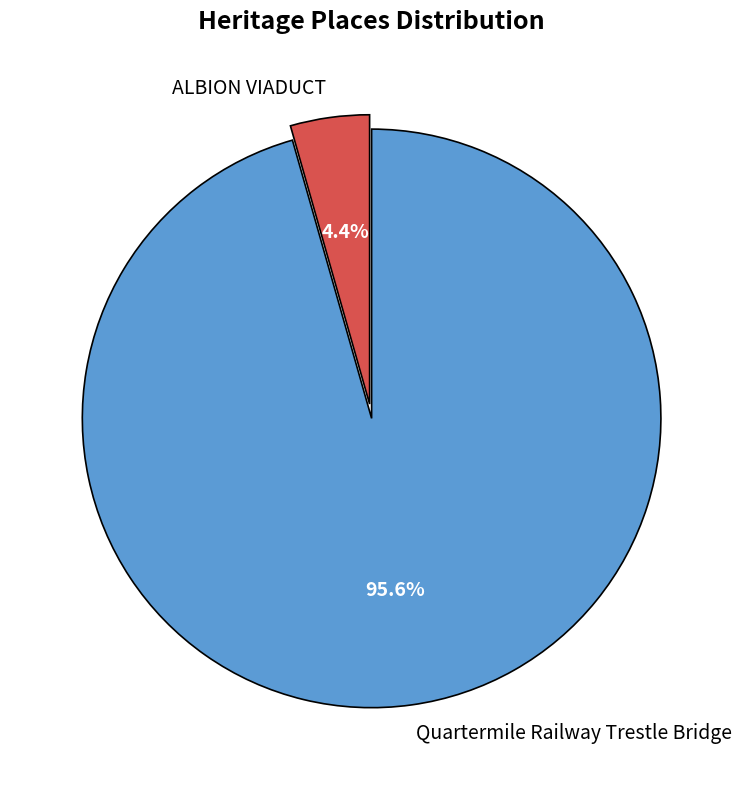

Which category has the biggest portion of the pie?

Quartermile Railway Trestle Bridge